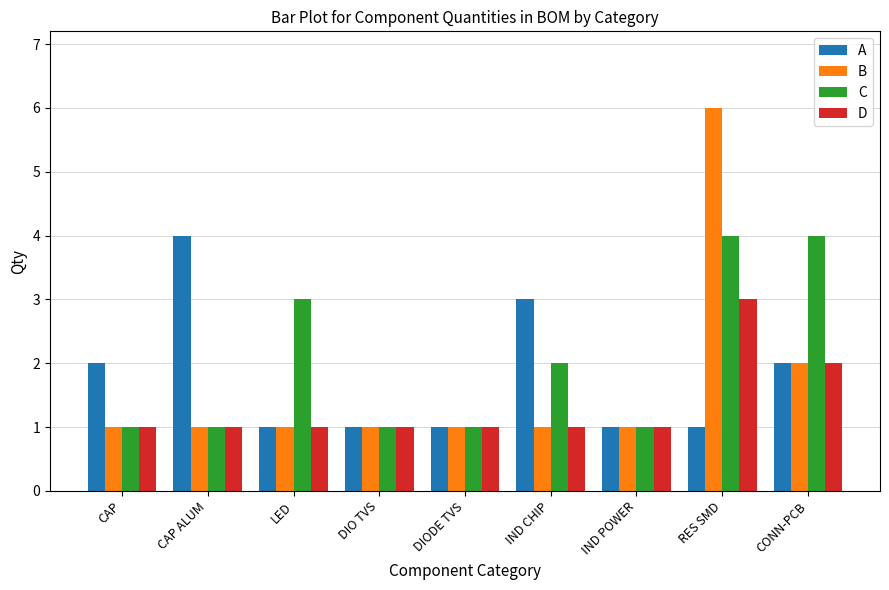

How many distinct data groups are displayed?

4